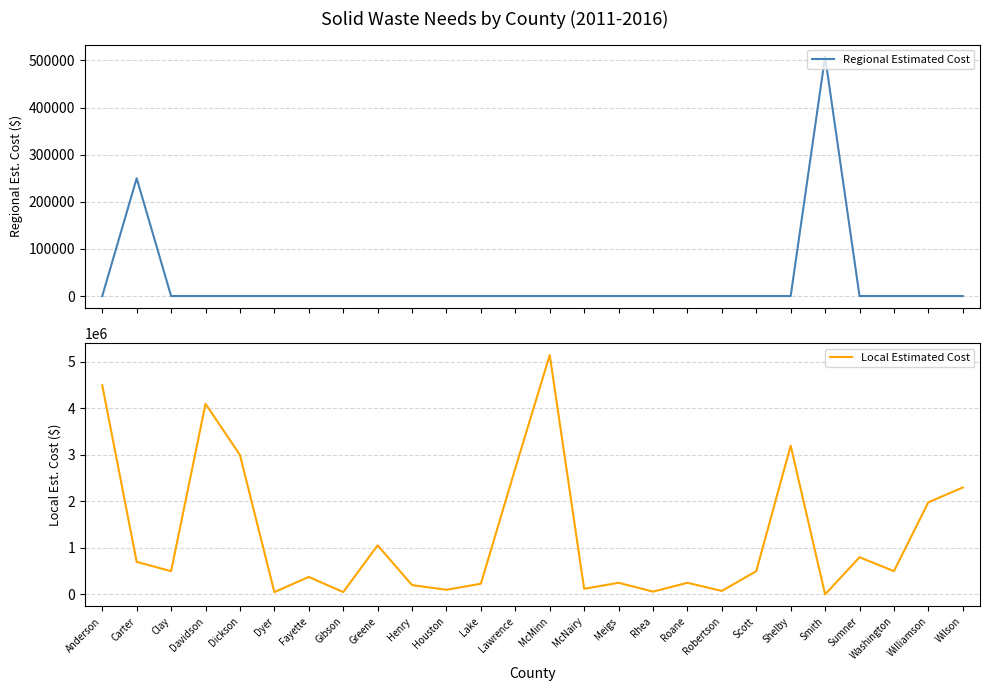

How many values in Regional Estimated Cost are above zero?

2